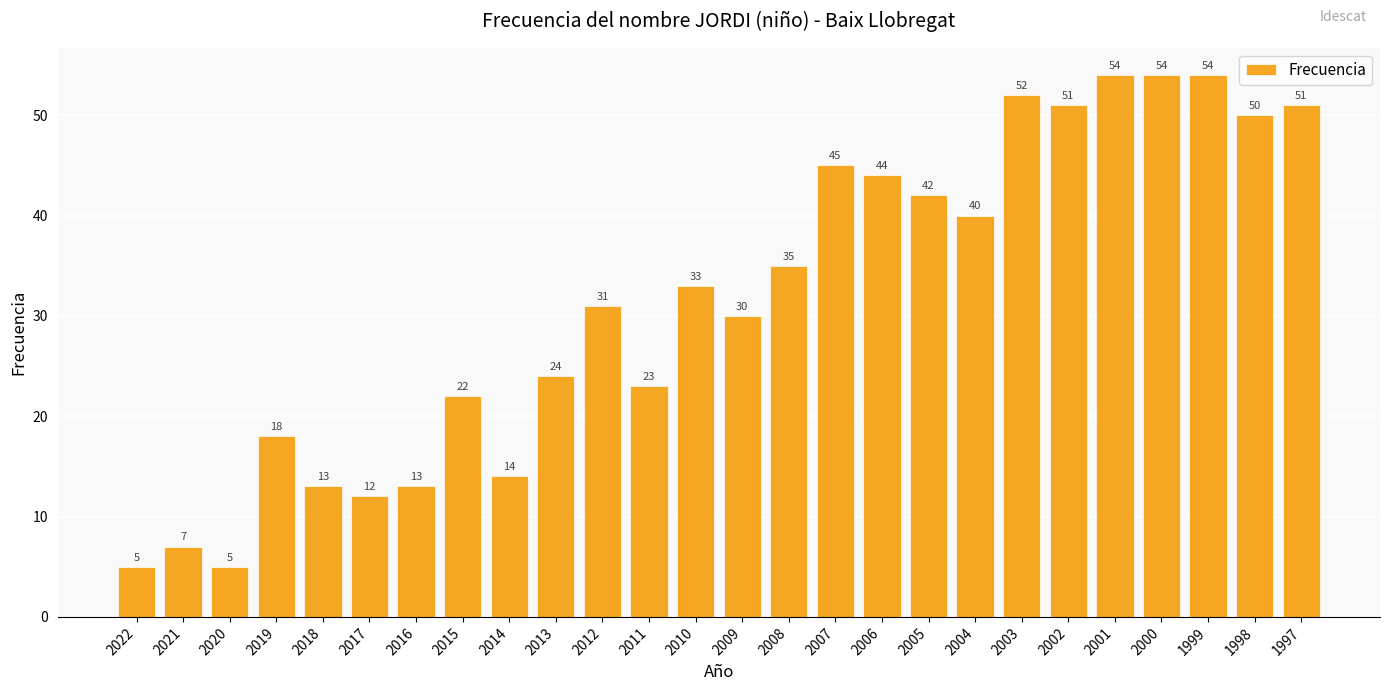

What is the change in value from 2020 to 2000?

+49